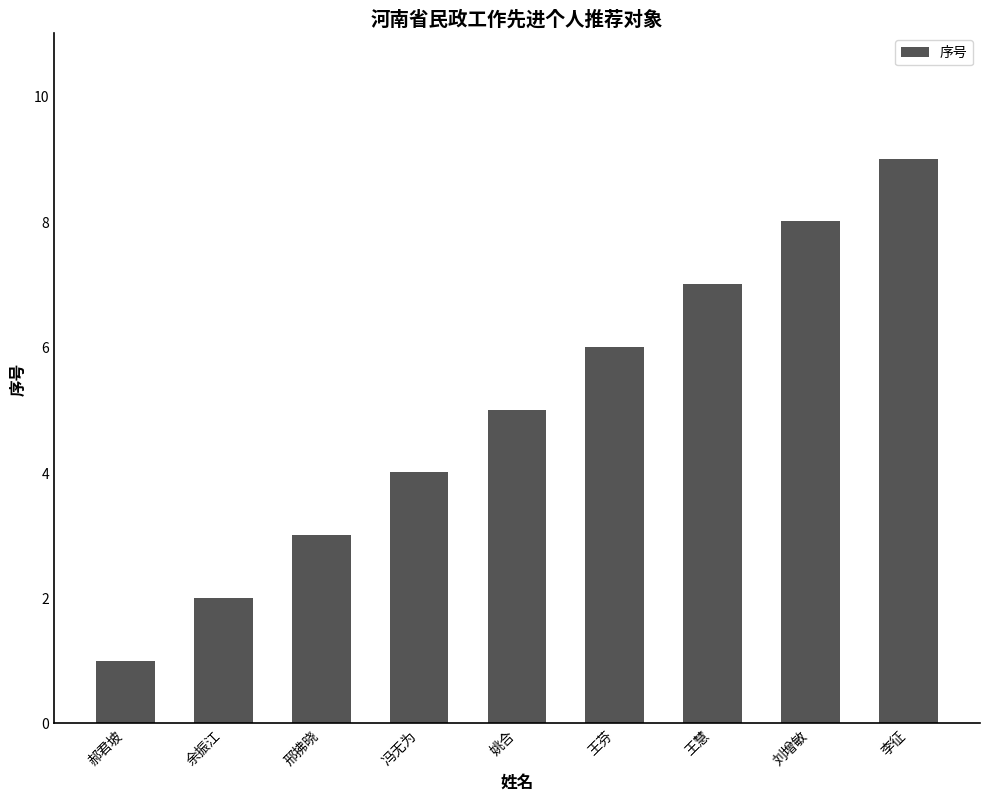

Are the bars grouped side by side (vs. stacked)?

No